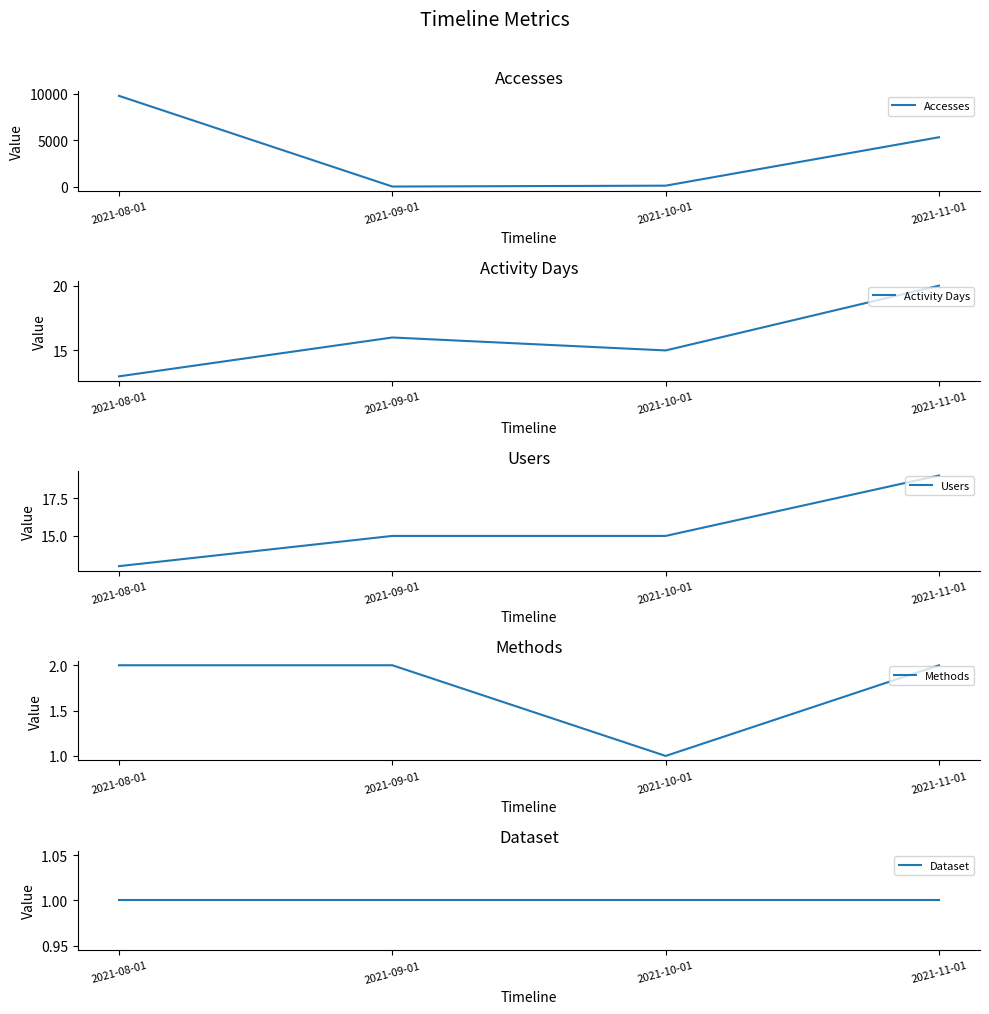

What is the value of the Accesses point at the 4th from the left?

5345